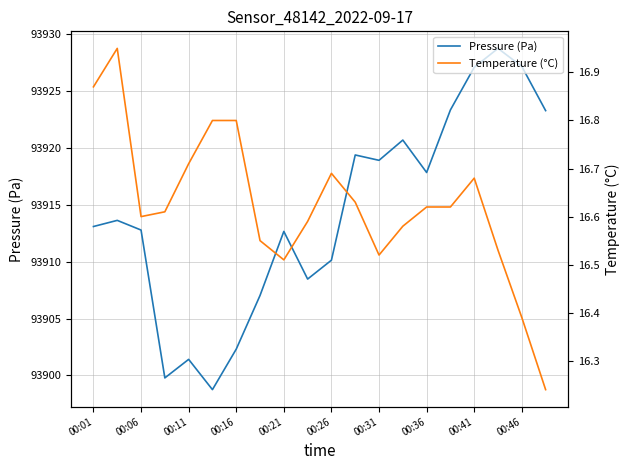

The value of Pressure (Pa) at 00:01 is 93913.1. True or false?

True